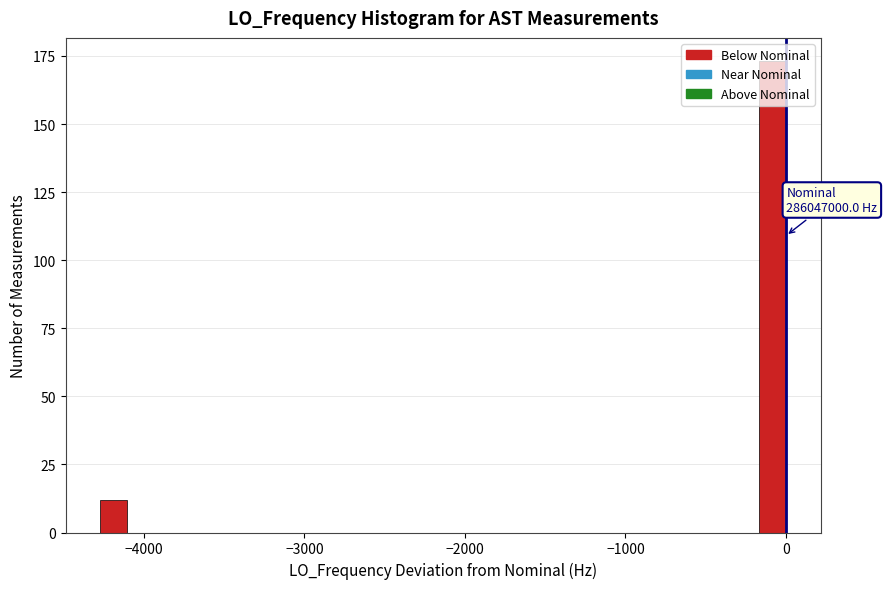

Read against the x-axis, roughly where is the centre of the tallest bar?

-100